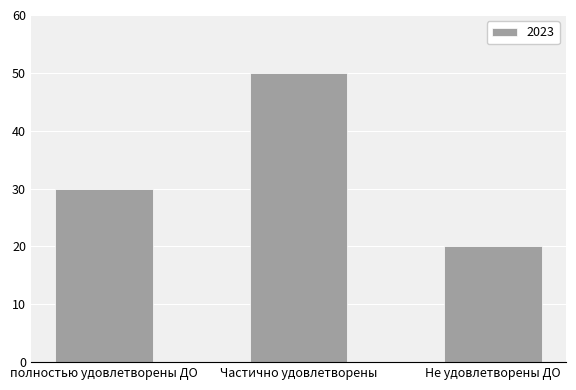

Reading left to right, list all the values displayed in this chart.

30	50	20